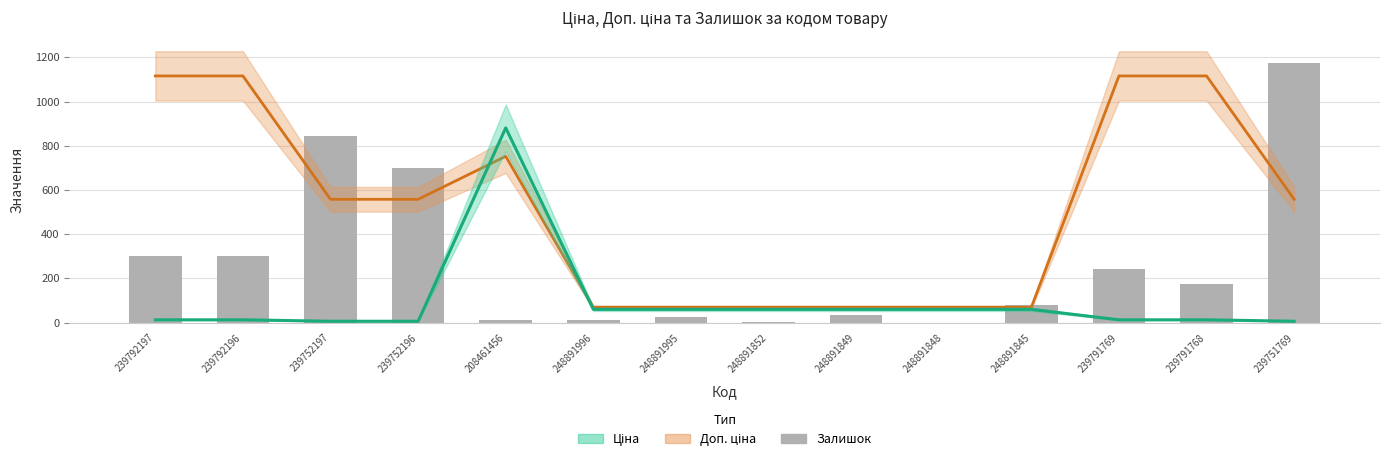

What is the difference between the highest and lowest values at 248891849?

33.9